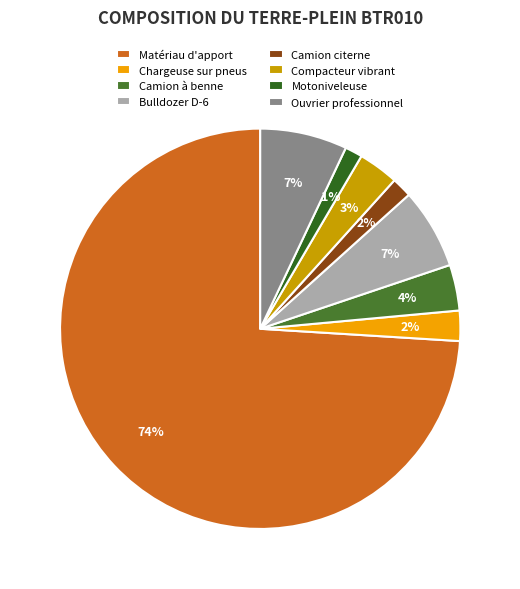

How many slices are in this pie chart?

8